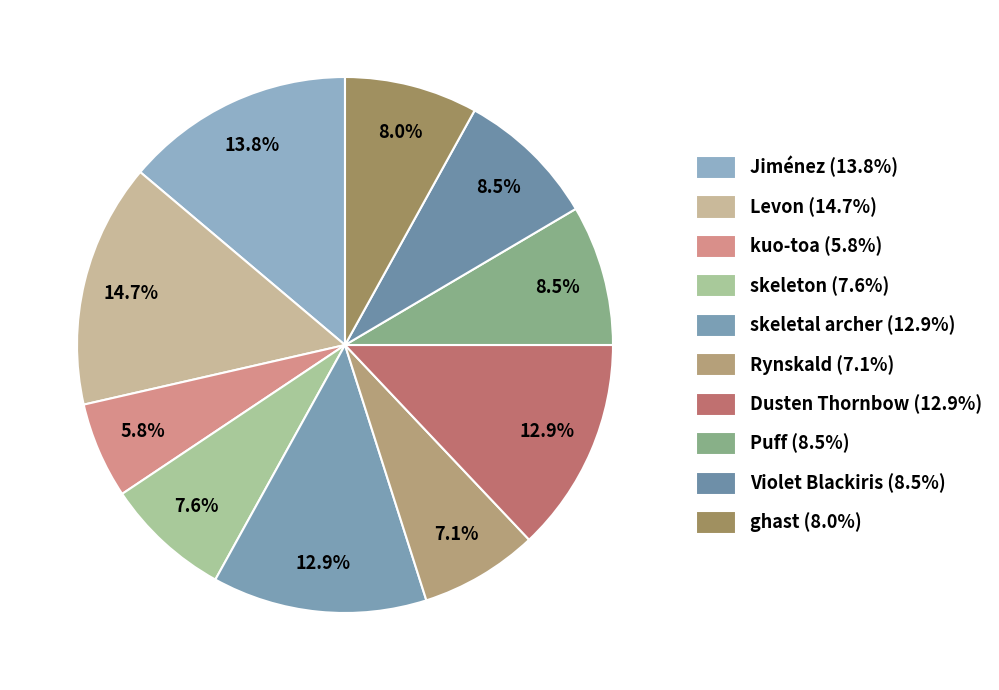

Rank the categories by value from highest to lowest.

Levon, Jiménez, skeletal archer, Dusten Thornbow, Puff, Violet Blackiris, ghast, skeleton, Rynskald, kuo-toa